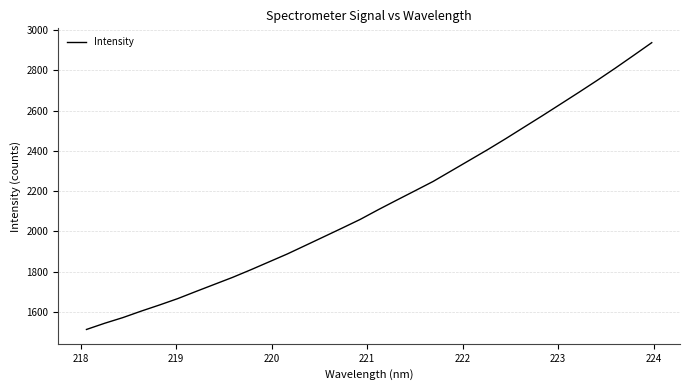

What is the maximum value shown in the chart?

2937.6